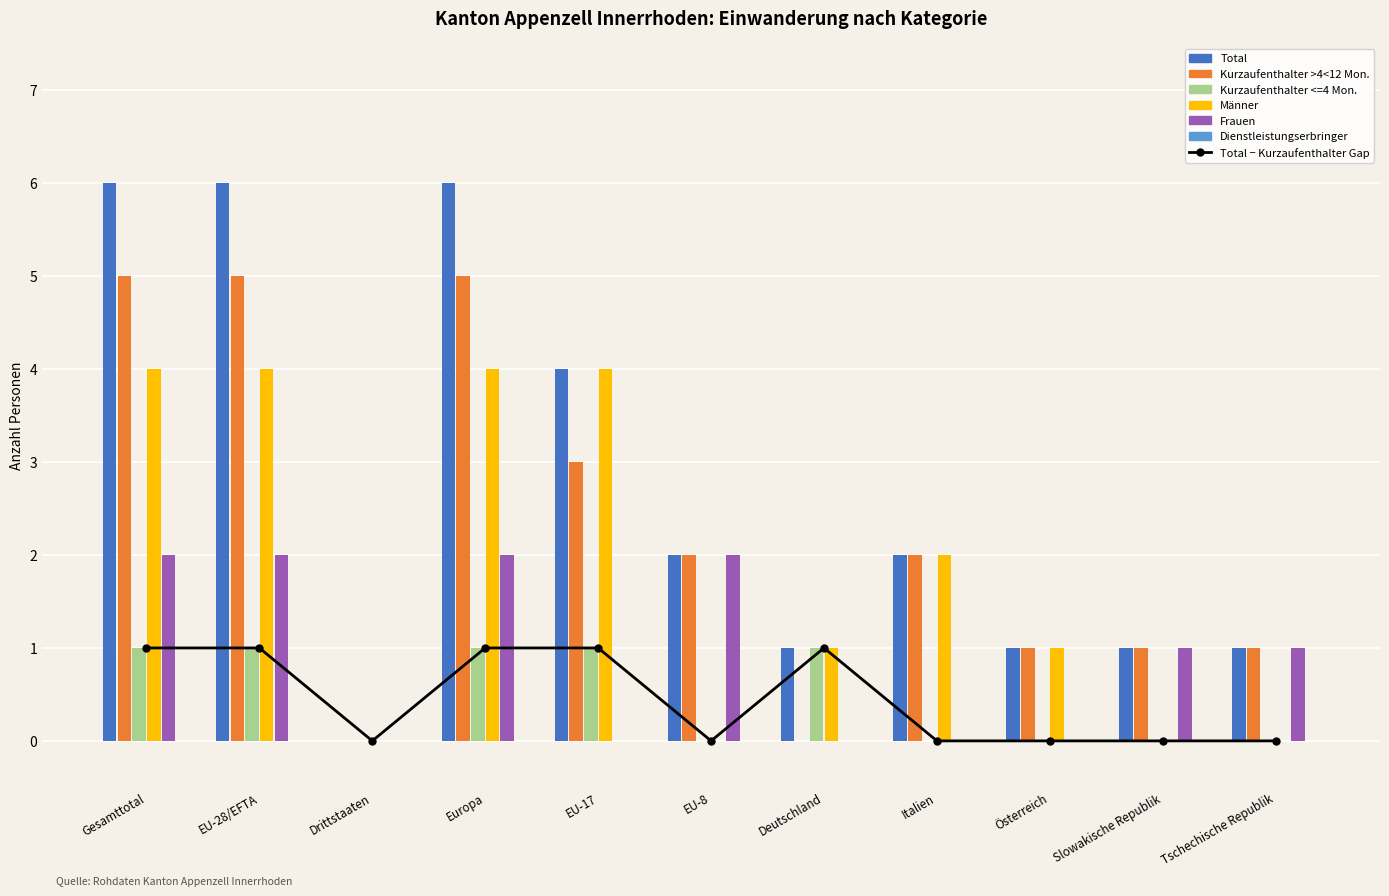

Is it true that Männer equals 6 at EU-17?

False